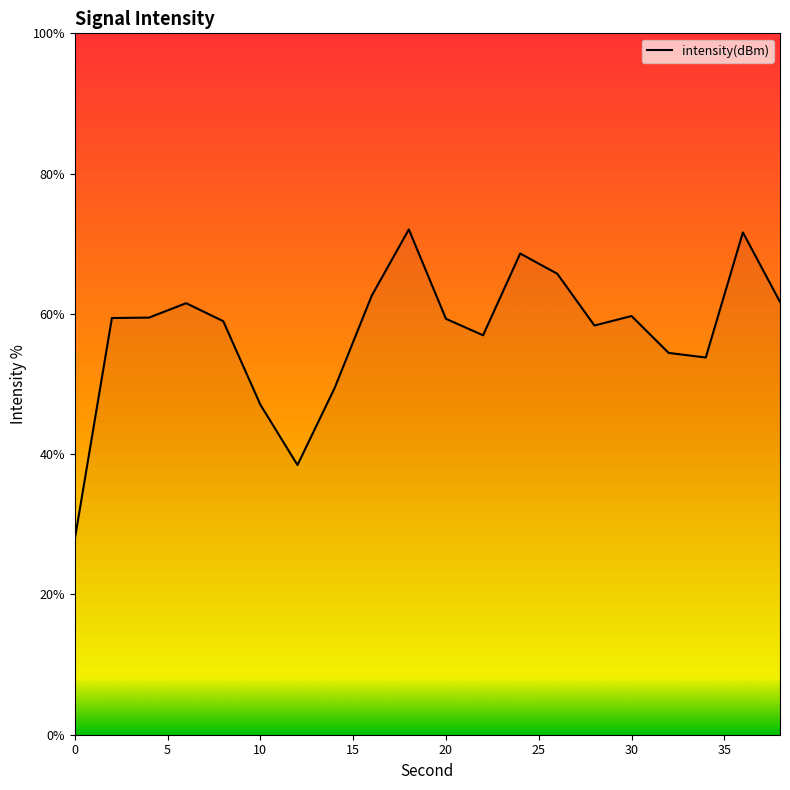

Does the chart have visible grid lines?

No